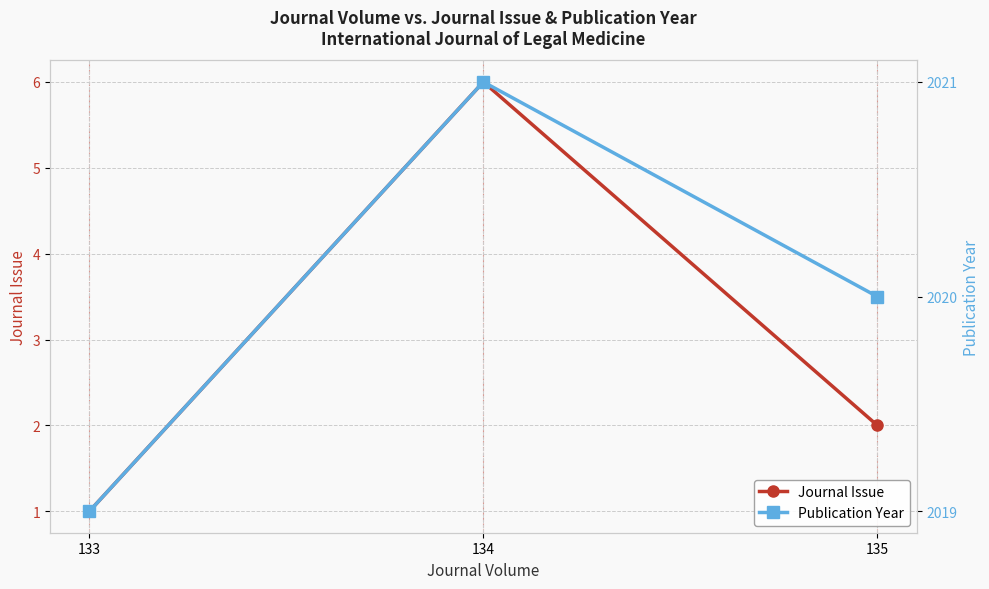

What is the value of the Publication Year point at the 2nd from the left?

2021